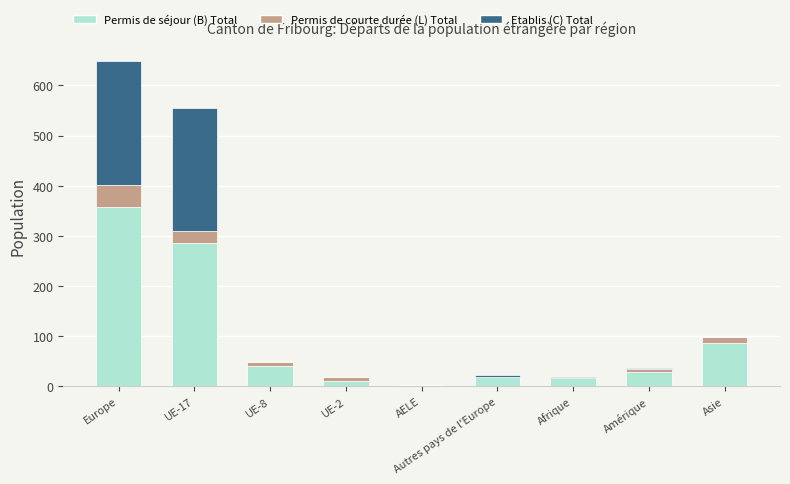

At which label does Permis de séjour (B) Total reach its peak?

Europe